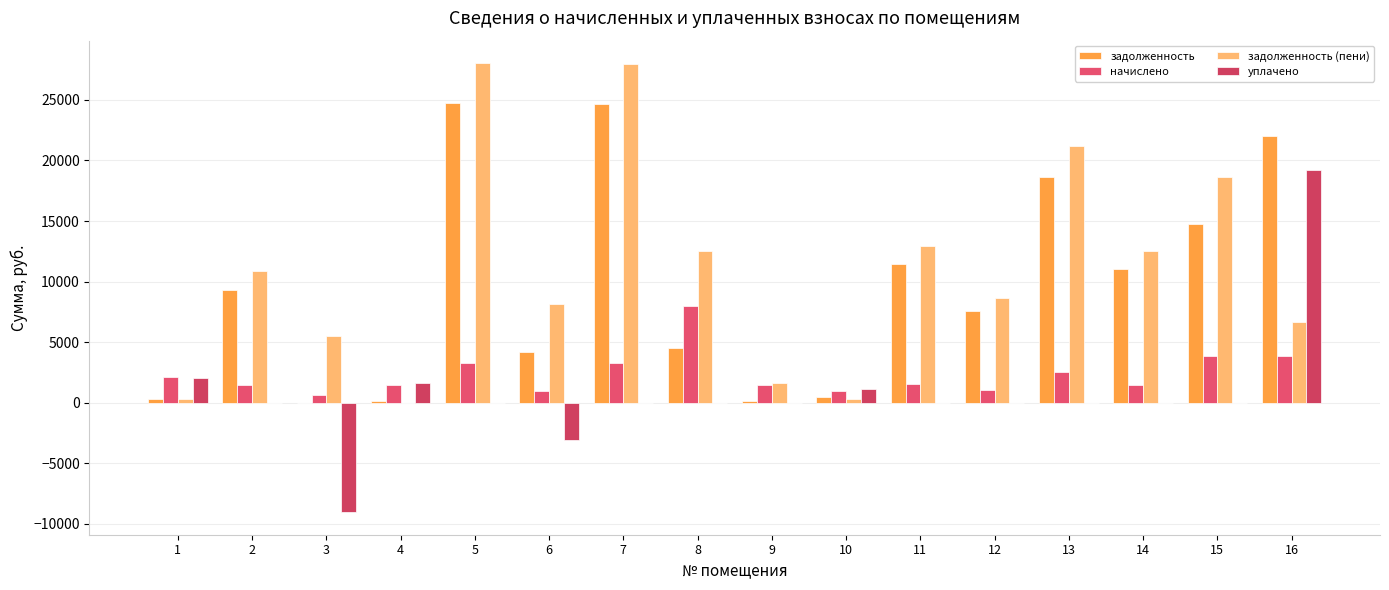

Reading left to right, extract all data points from this chart.

задолженность: 333.3	9350.6	0.0	178.9	24755.5	4158.8	24688.9	4551.6	164.7	467.8	11427.6	7601.2	18668.7	11070.4	14741.0	22021.7
начислено: 2102.5	1503.7	646.4	1483.3	3279.5	952.6	3270.7	7953.4	1452.7	983.2	1513.9	1068.2	2524.3	1496.9	3885.1	3851.0
задолженность (пени): 350.7	10854.2	5525.6	0.0	28035.1	8143.0	27959.6	12505.1	1617.4	328.4	12941.5	8669.5	21193.0	12567.3	18626.1	6635.2
уплачено: 2085.0	0.0	-9035.4	1668.5	0.0	-3031.6	0.0	0.0	0.0	1122.6	0.0	0.0	0.0	0.0	0.0	19237.6